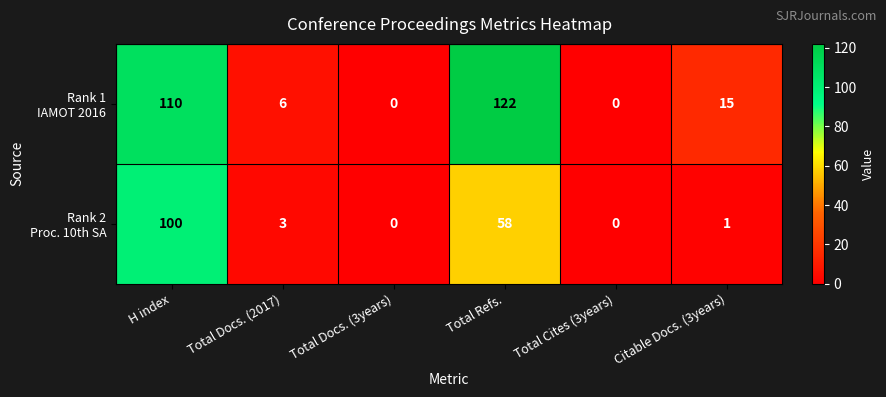

At how many categories does at least one series exceed 63?

2